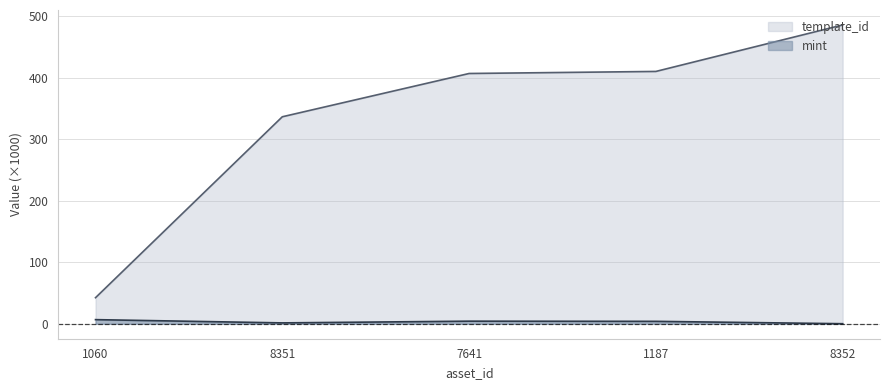

Which label corresponds to the largest value in the chart?

8352